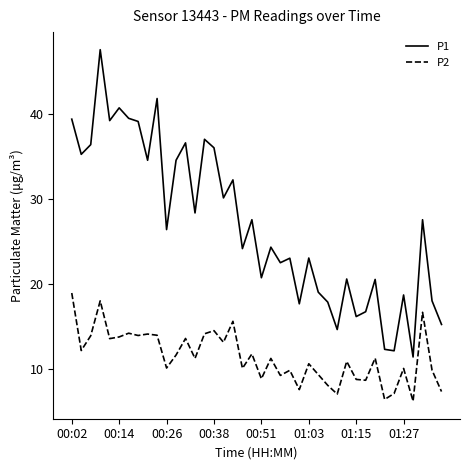

Which series has the largest total across all categories?

P1